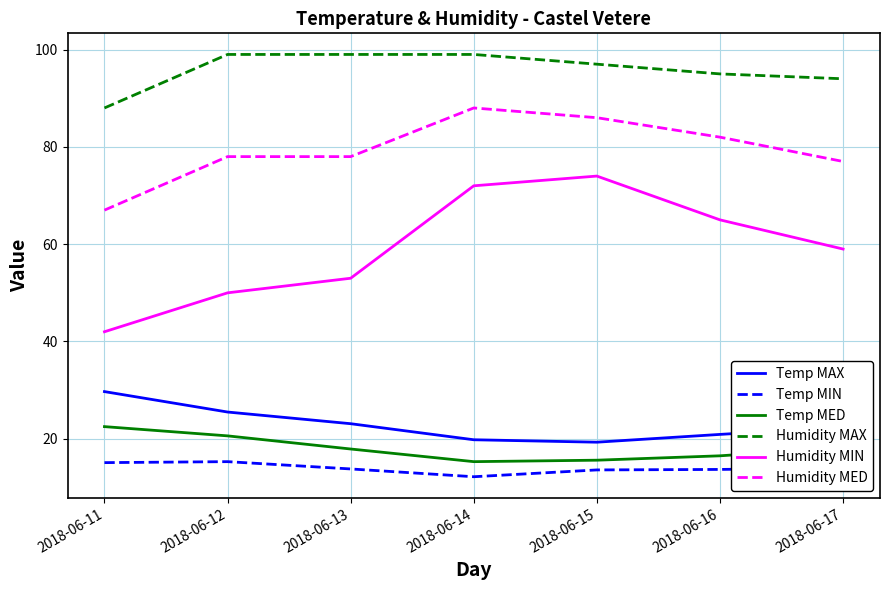

True or false: Temp MIN and Humidity MED intersect in this chart.

False